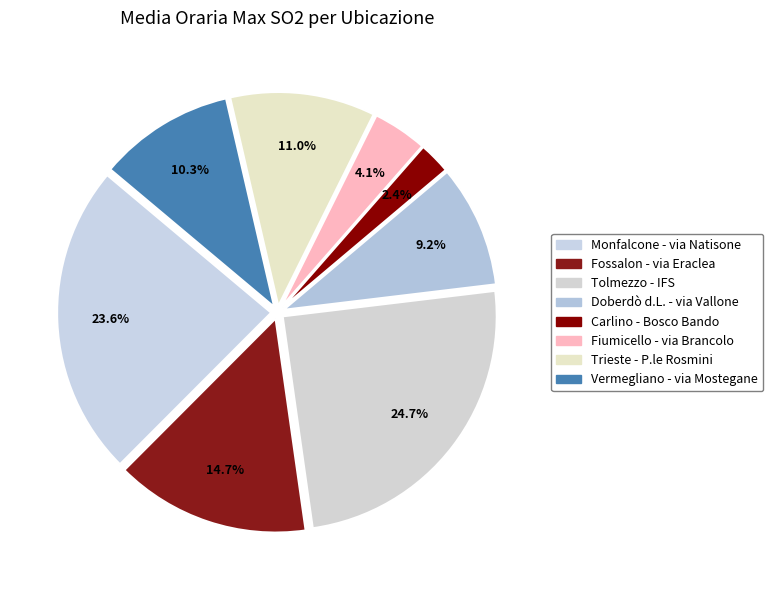

How many slices are in this pie chart?

8